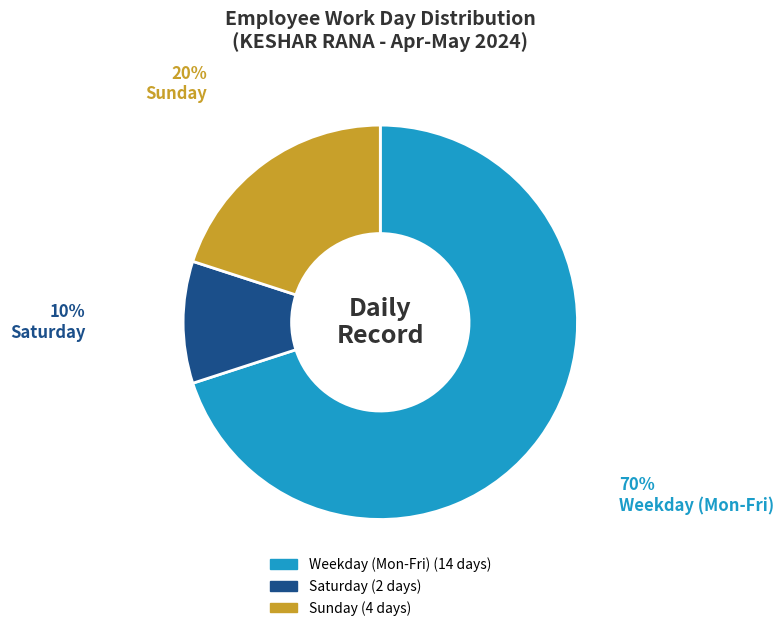

Which slice is the largest?

Weekday (Mon-Fri)